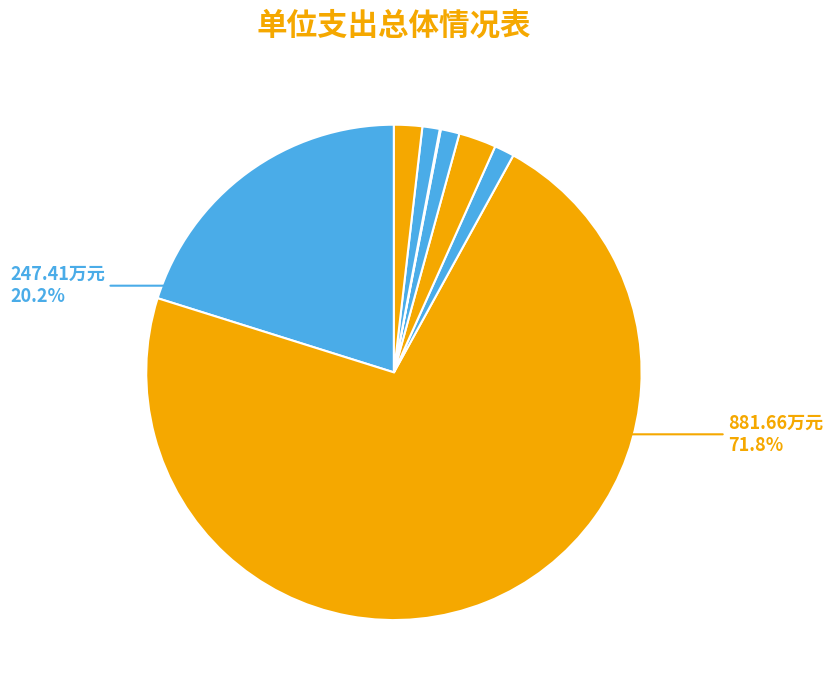

How many slices are in this pie chart?

8